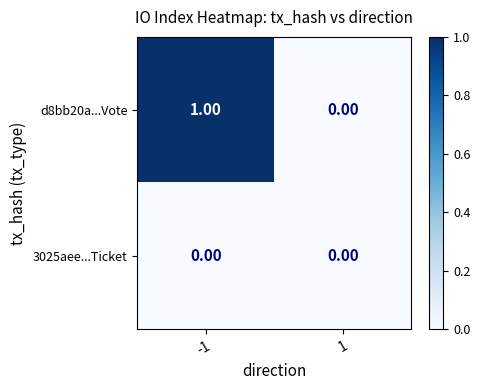

List the labels in order of d8bb20a...Vote value, largest first.

-1, 1